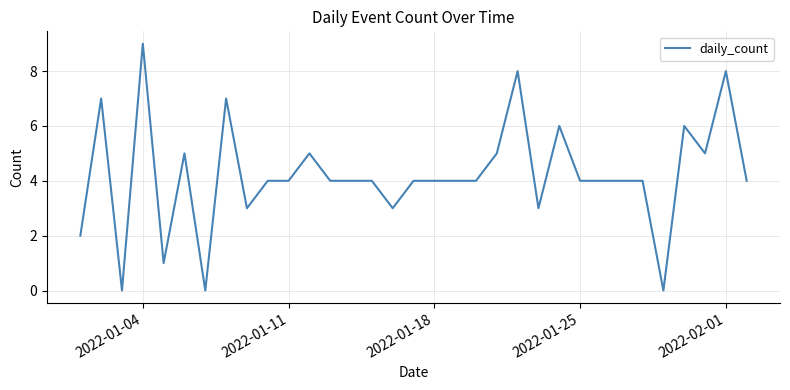

Count the values in the range 4 to 5.

18